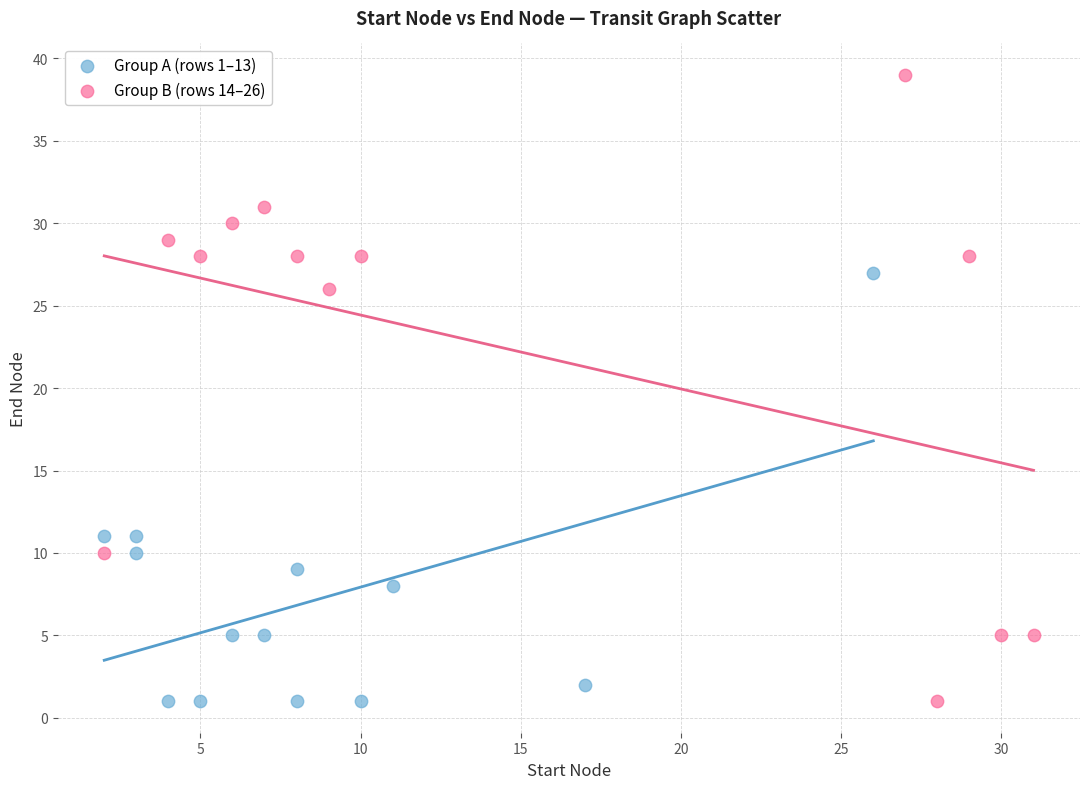

What are all the series names shown in the legend?

Group A (rows 1–13), Group B (rows 14–26)